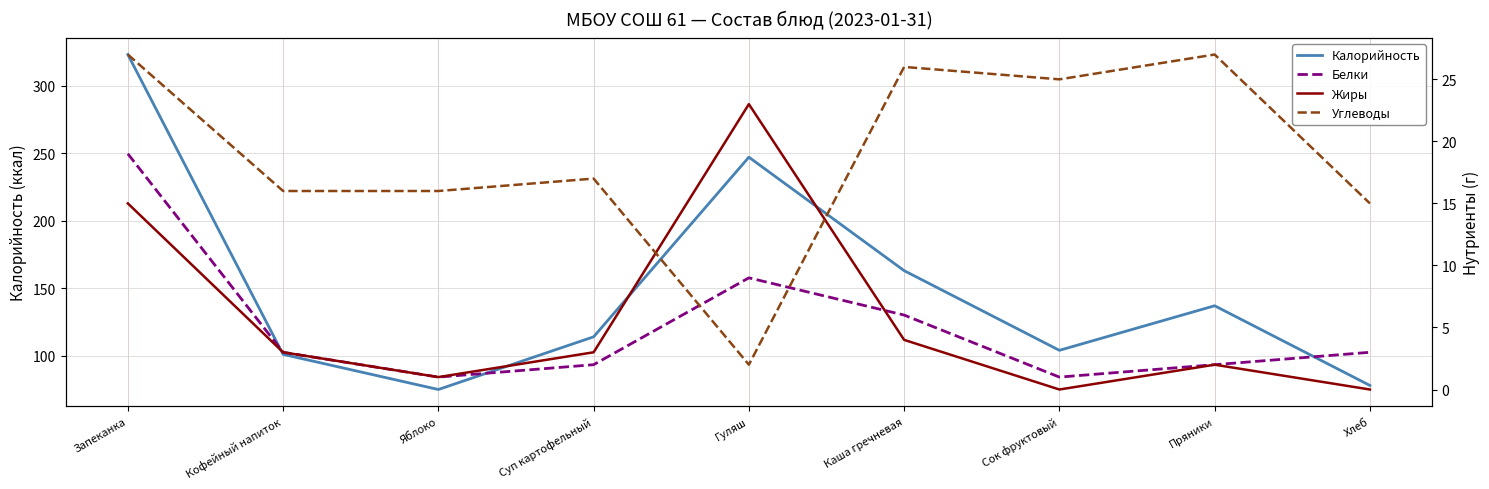

What is the spread (max minus min) of values at Запеканка?

308